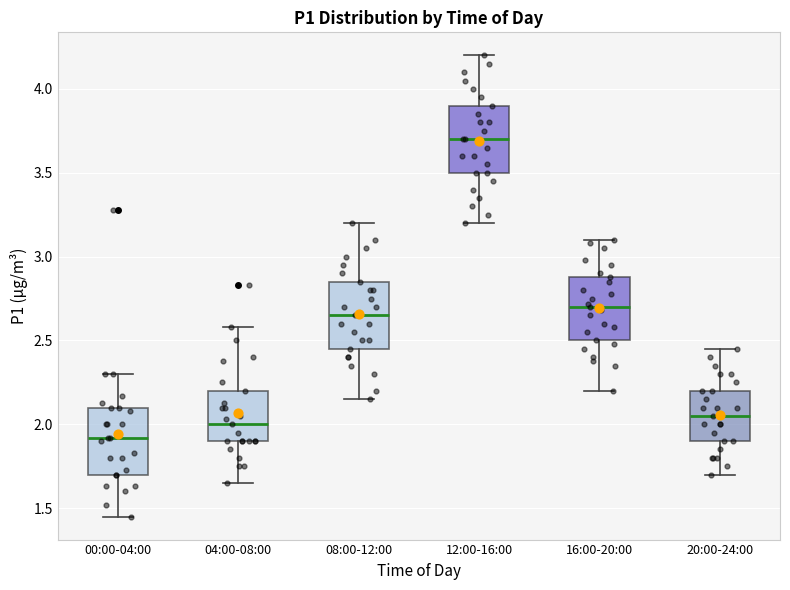

Which box's median line is the highest?

12:00-16:00